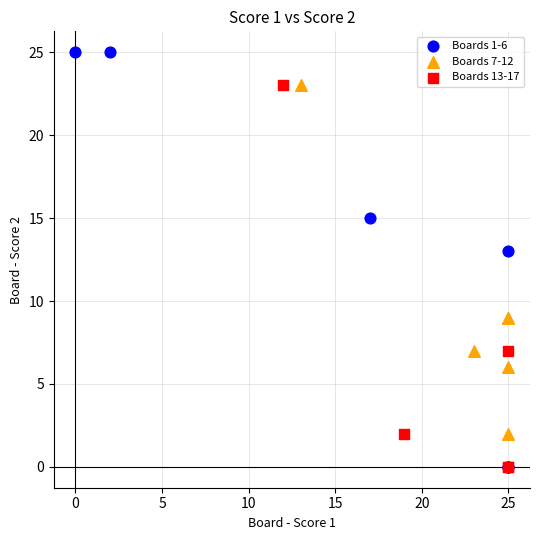

Which series reaches the maximum Y coordinate?

Boards 1-6